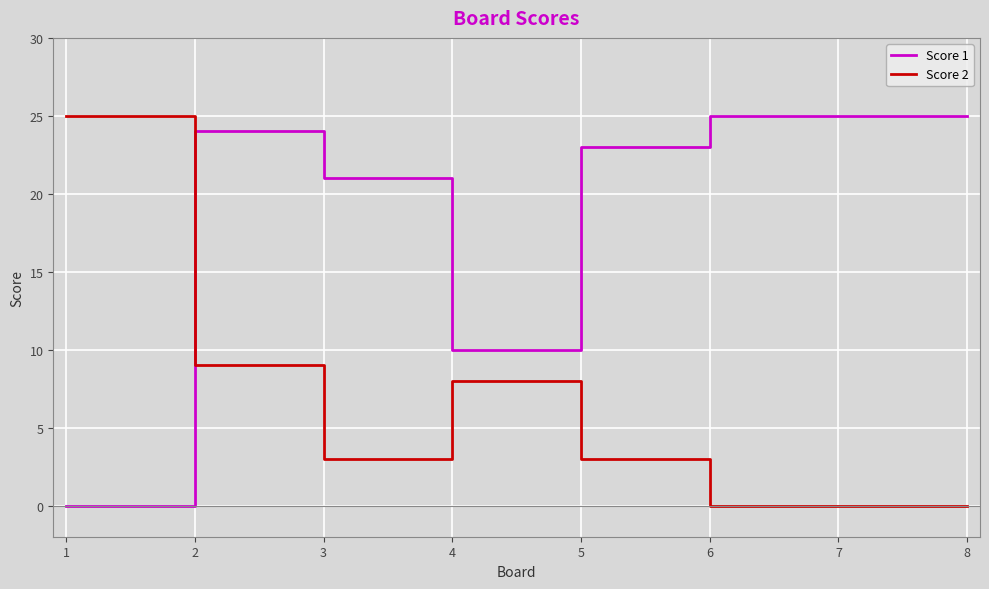

Which series ends up on top after the final intersection of Score 2 and Score 1?

Score 1